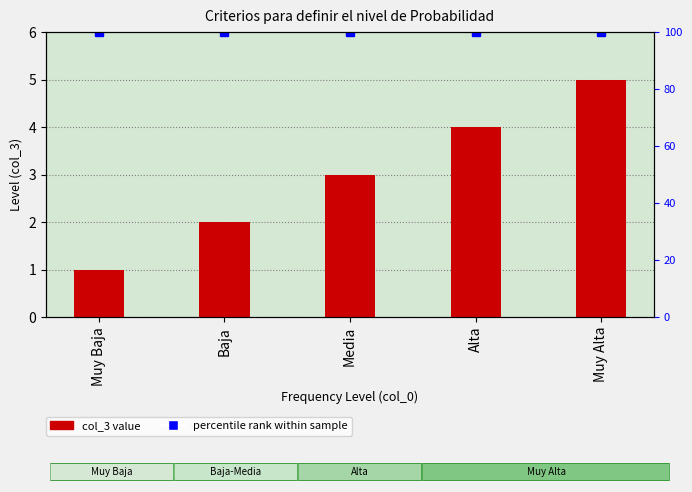

At which category does the chart reach its minimum across all series?

Muy Baja